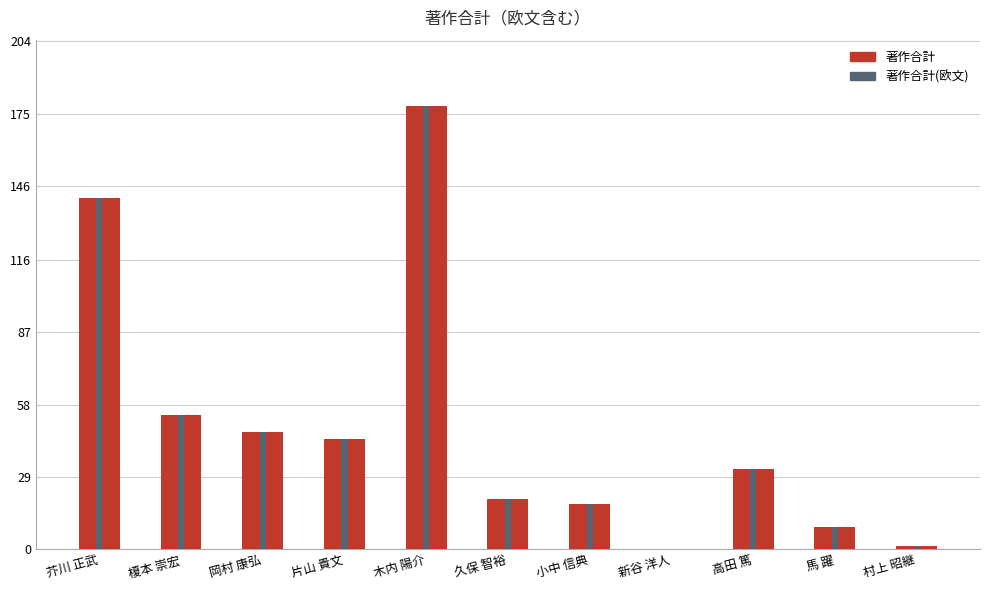

At which label does 著作合計(欧文) first exceed 32?

芥川 正武